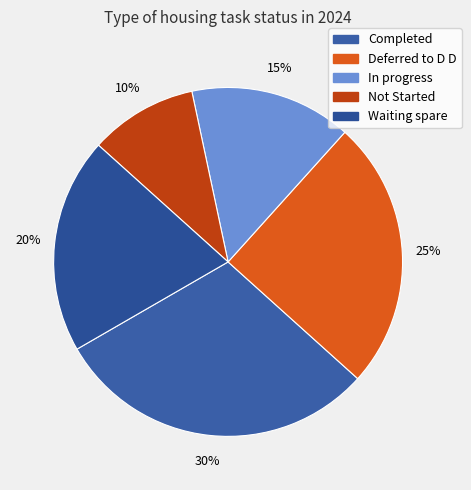

To the nearest percent, what is the average slice percentage?

20%